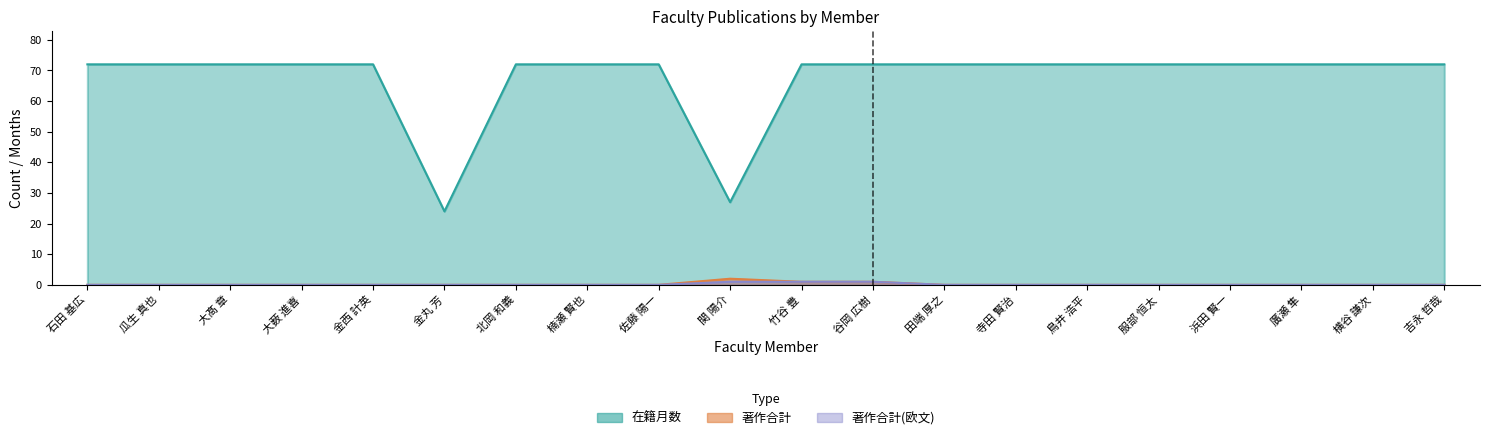

At which category does 著作合計 reach its first local peak?

関 陽介